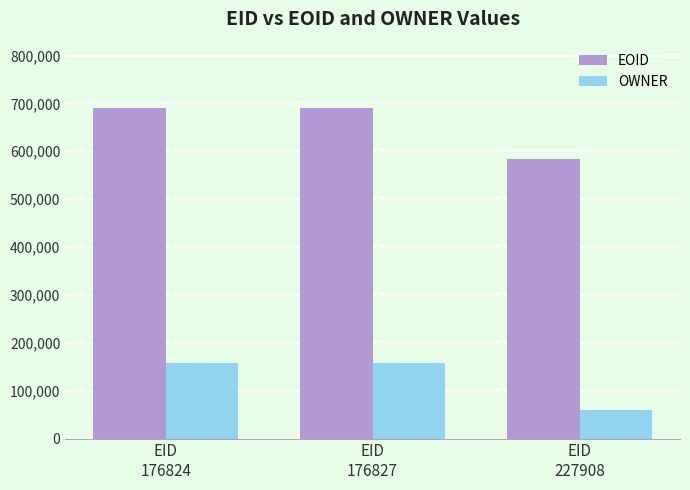

The EOID series shows 453398 at EID
176824. True or false?

False